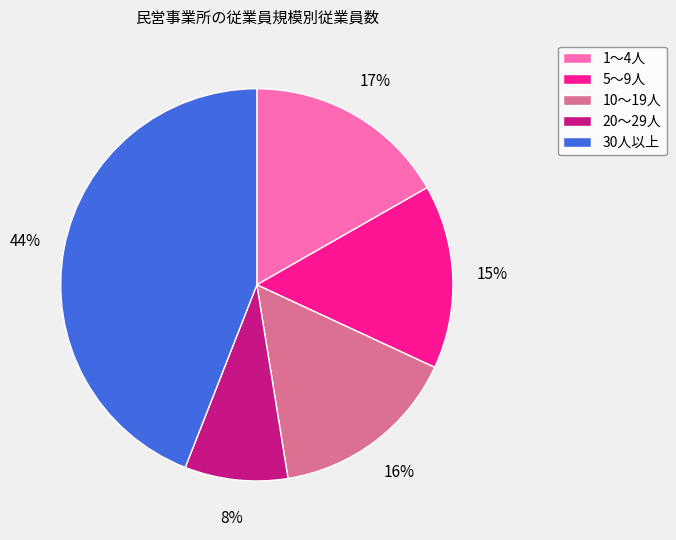

Does any single category account for the majority?

No